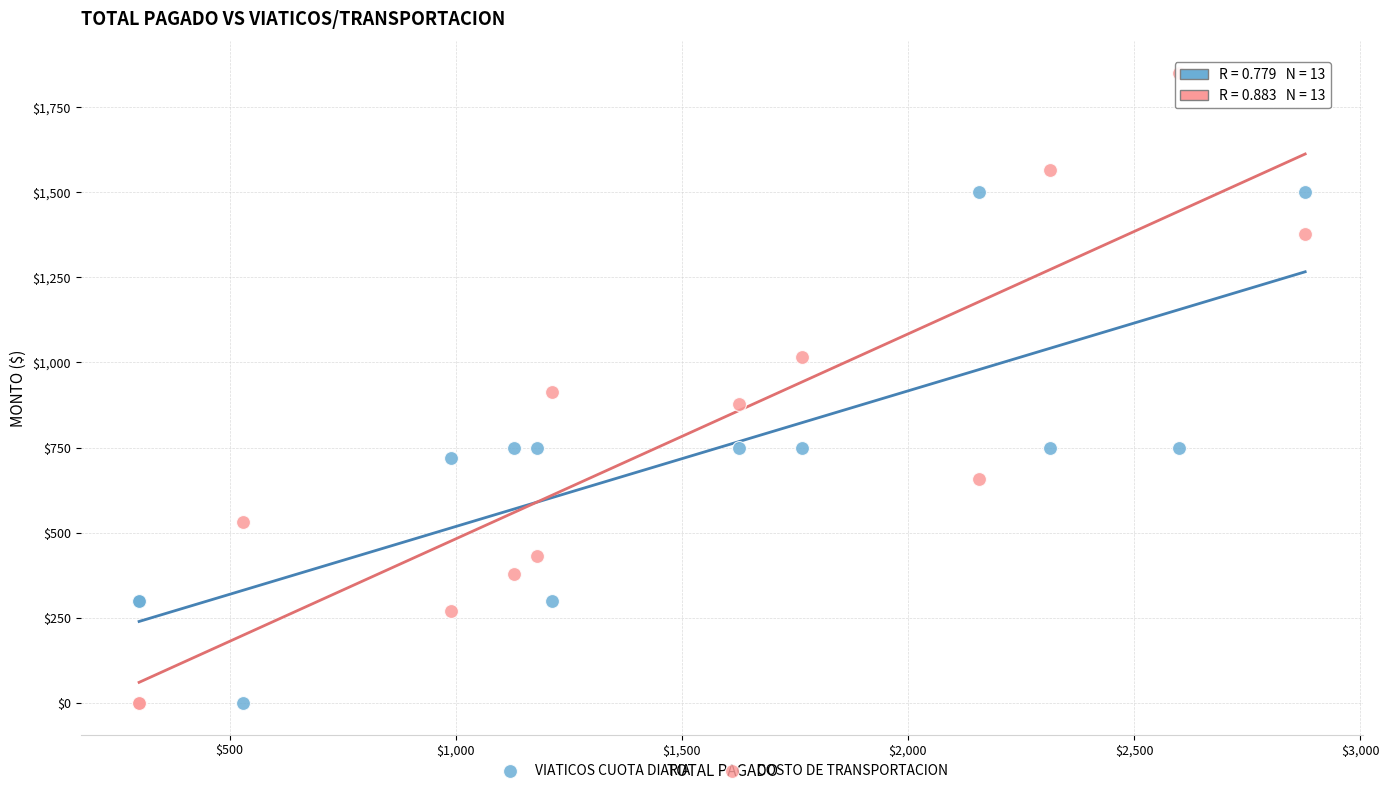

Which series has the widest spread of Y values?

COSTO DE TRANSPORTACION